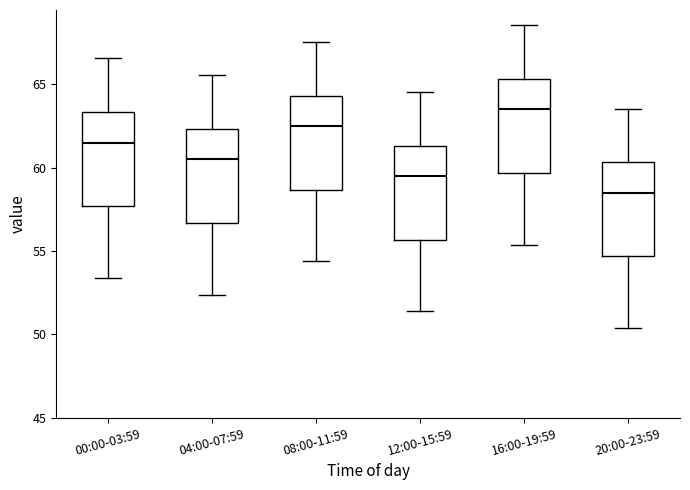

Which box's median line is the highest?

16:00-19:59